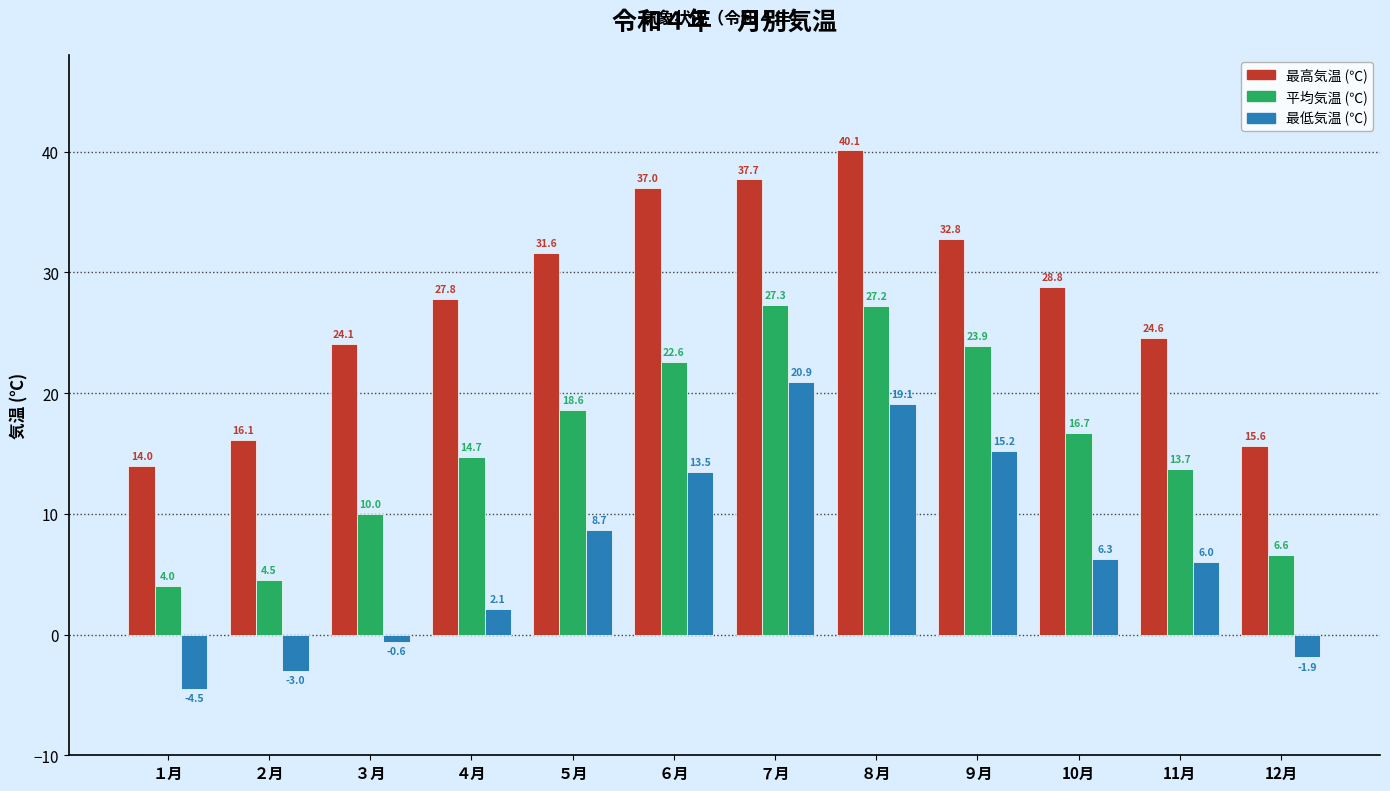

List the series in order of their overall mean, lowest first.

最低気温 (℃), 平均気温 (℃), 最高気温 (℃)